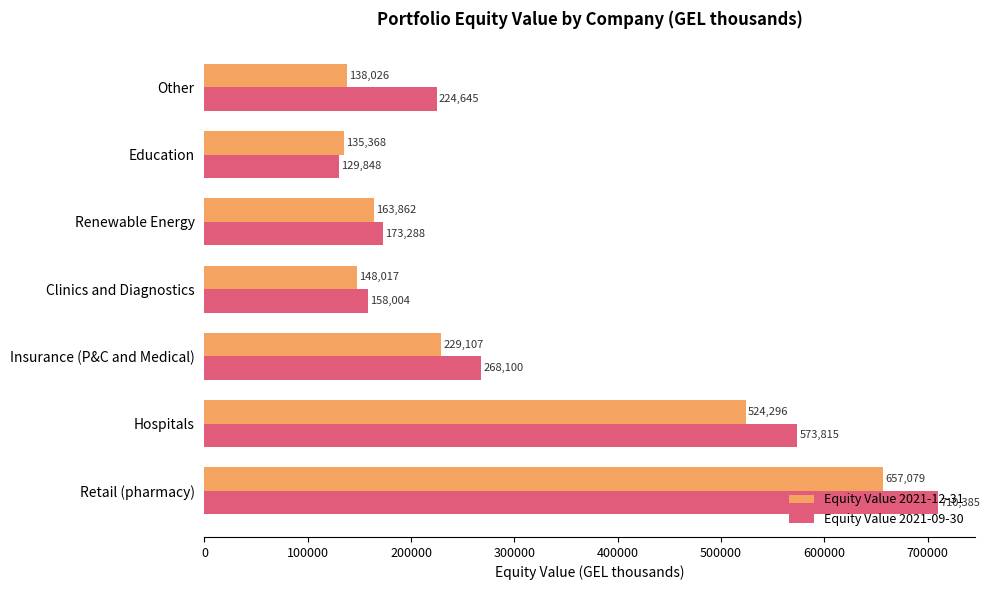

Which series has the widest spread of values?

Equity Value 2021-09-30